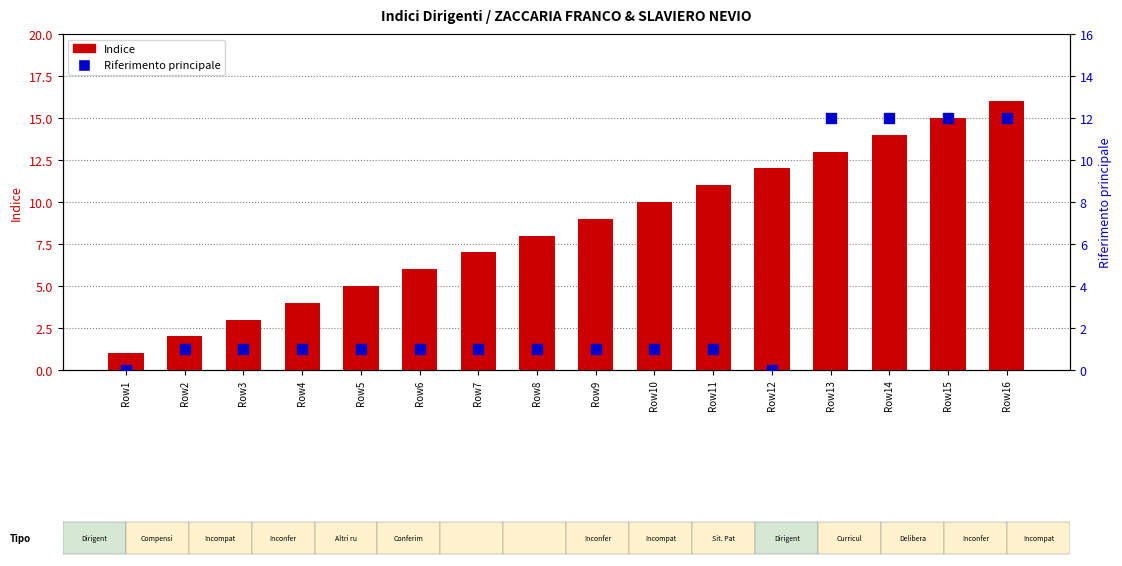

Which series reaches the minimum Y coordinate?

Riferimento principale